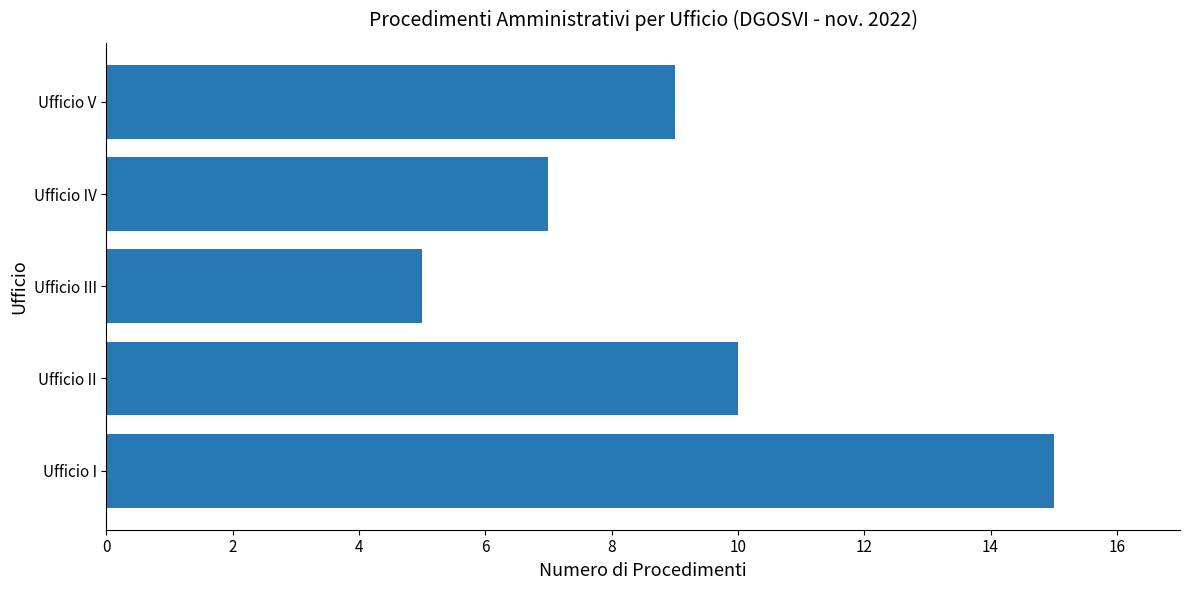

How many data points are less than 9?

2